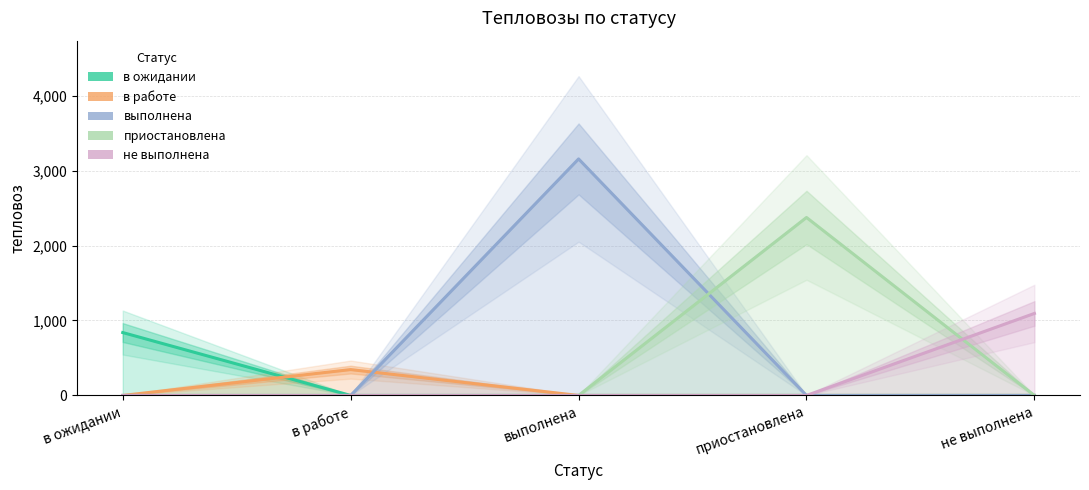

Is it true that в работе equals 183 at приостановлена?

False